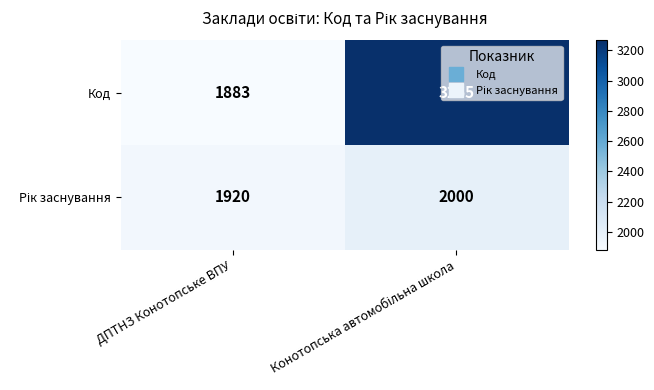

How many categories are shown in the chart?

2